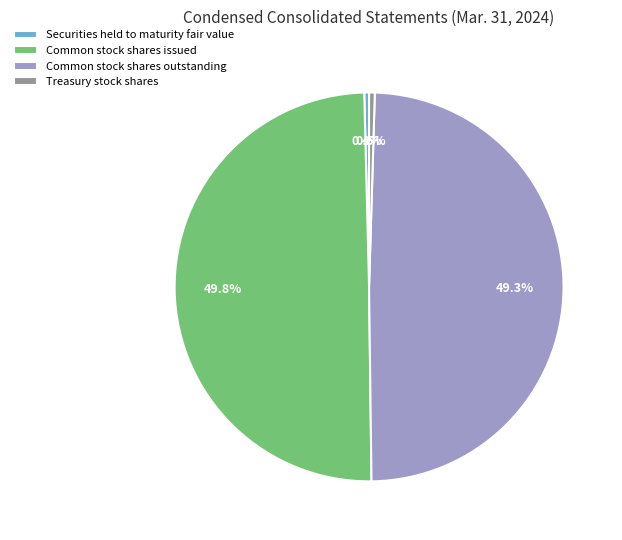

The Common stock shares issued slice represents 60% of the pie. True or false?

False